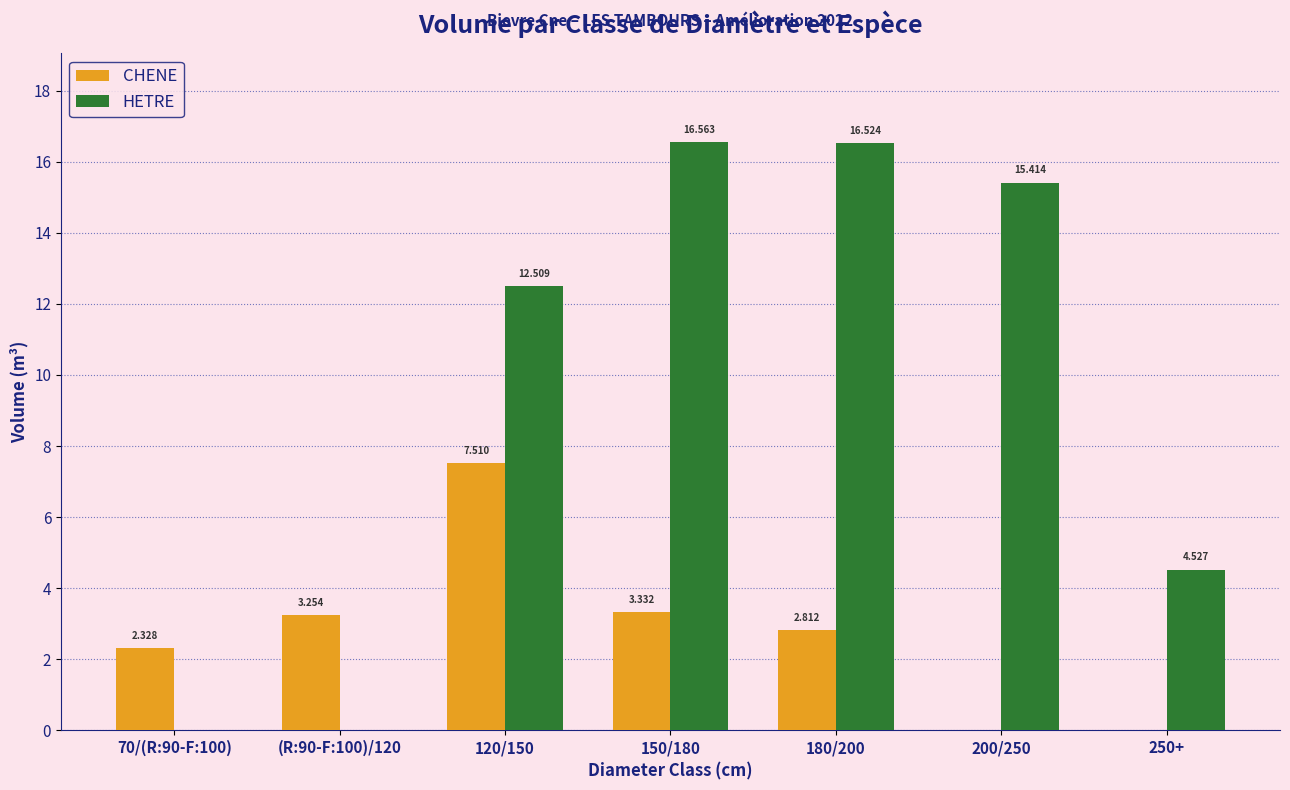

The HETRE series shows 8.1 at 250+. True or false?

False